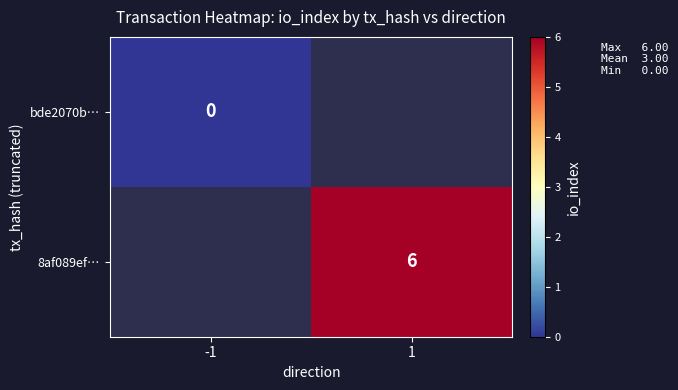

Is it true that 8af089ef… equals 1 at 1?

False